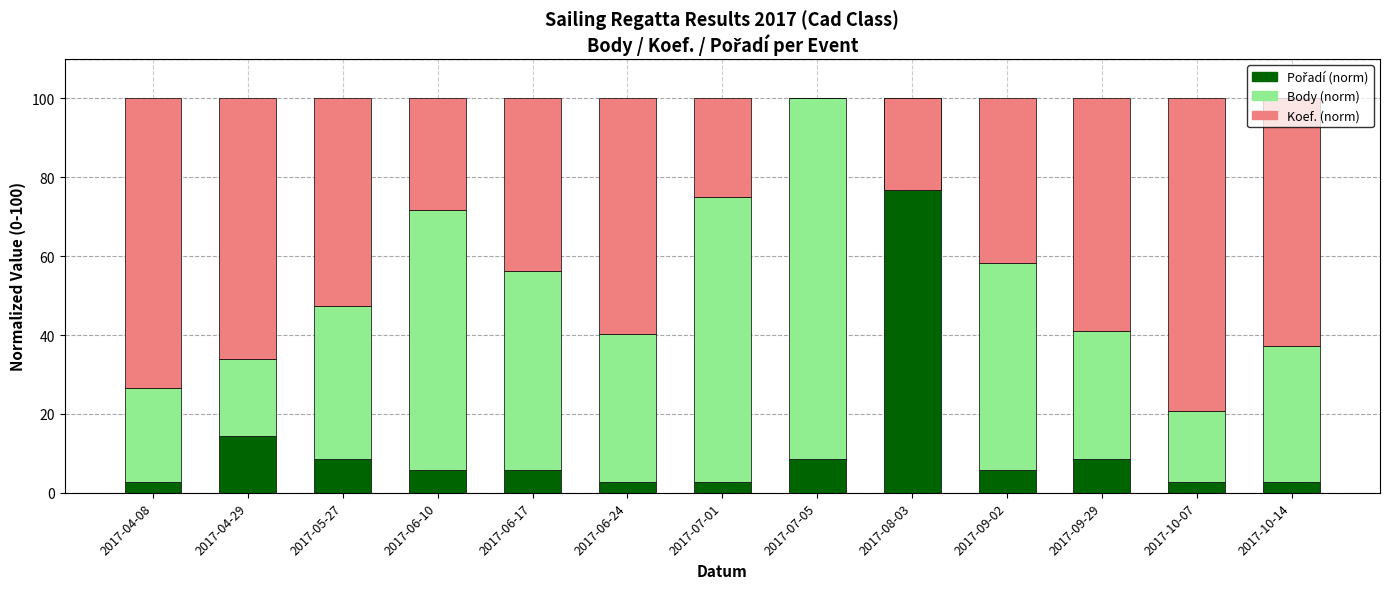

What is the sum of the Pořadí (norm) values at 2017-07-01 and 2017-10-14?

5.7